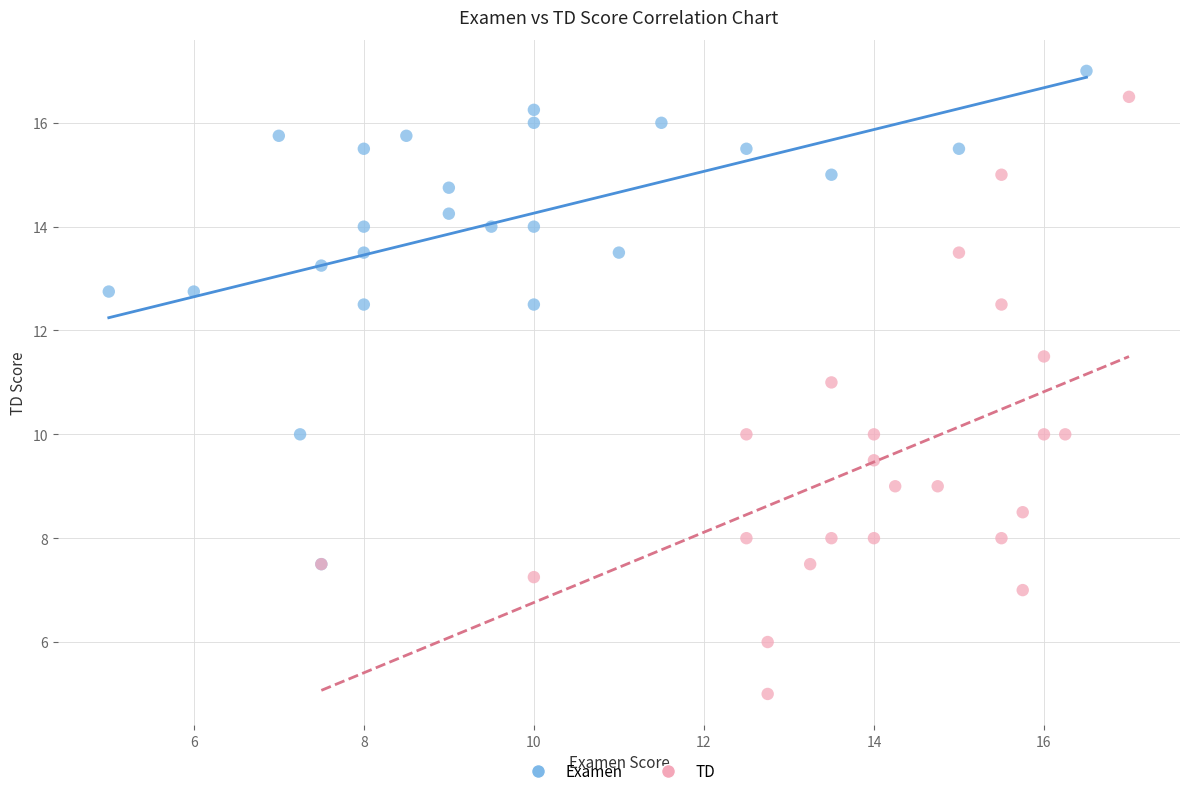

Which series reaches the minimum Y coordinate?

TD